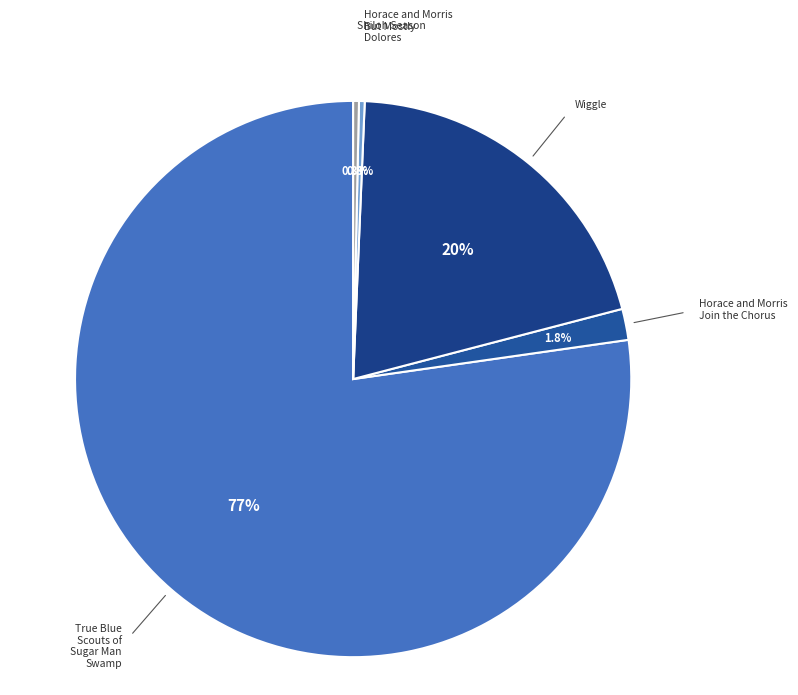

How many segments does this pie chart have?

5